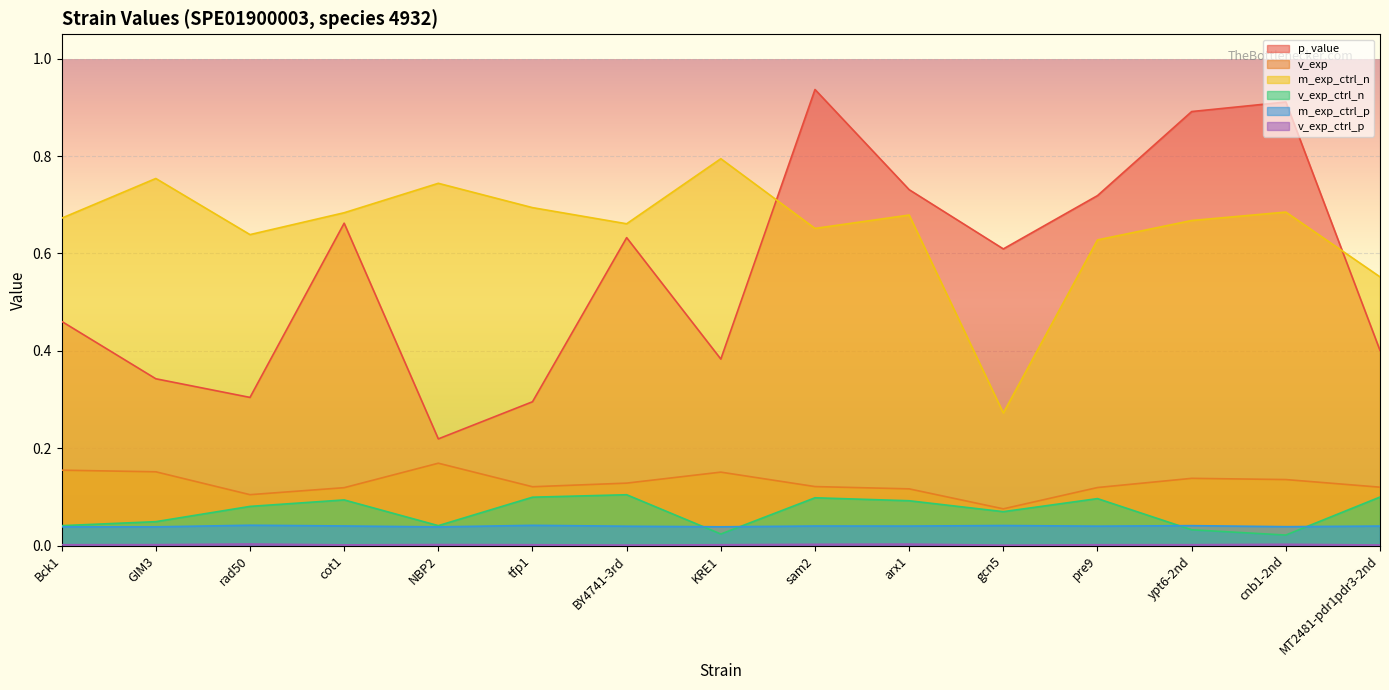

What is the difference between the highest and lowest values at rad50?

0.6